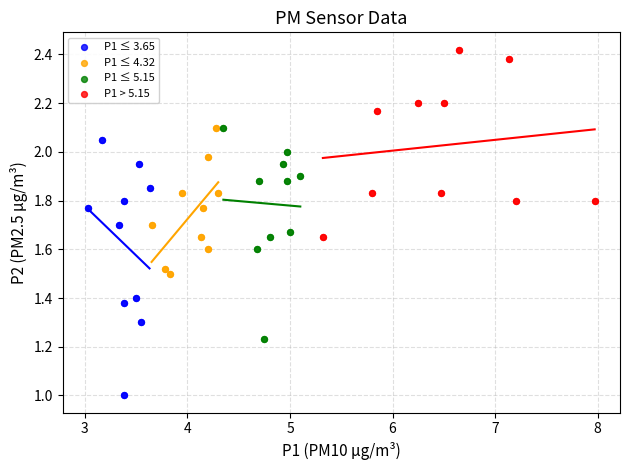

Which series has the largest Y range (max minus min)?

P1 ≤ 3.65